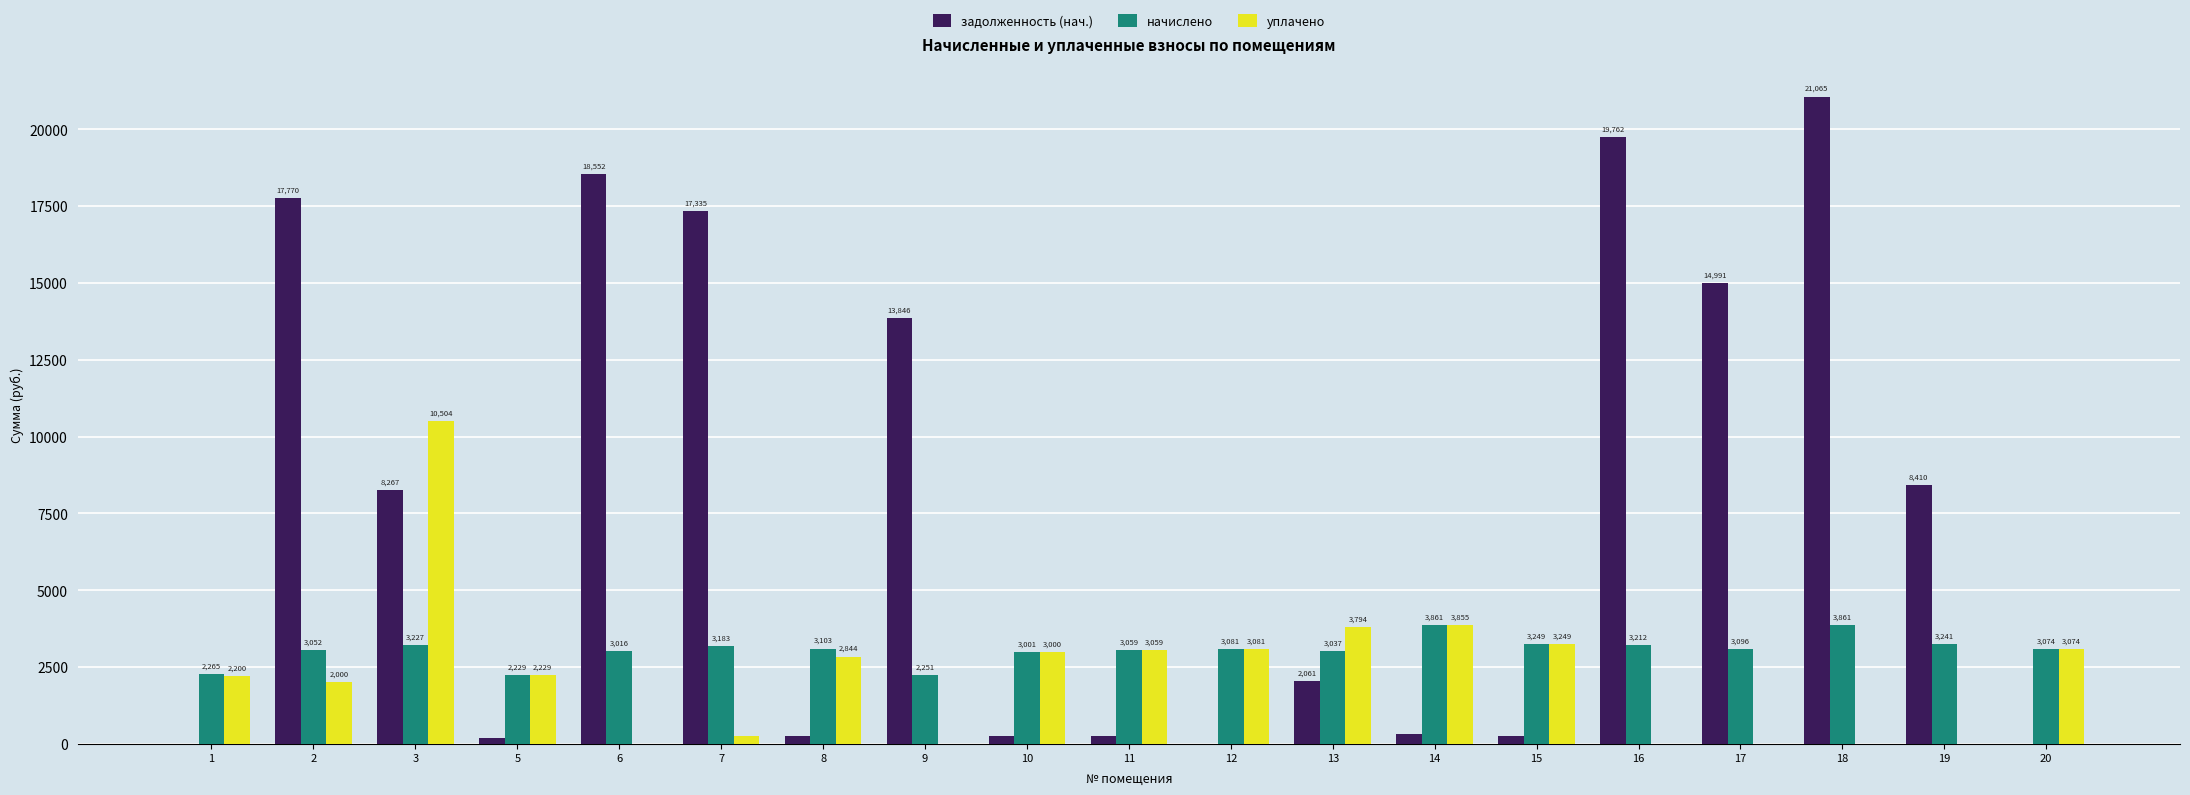

Between 10 and 18, which series saw the biggest shift?

задолженность (нач.)